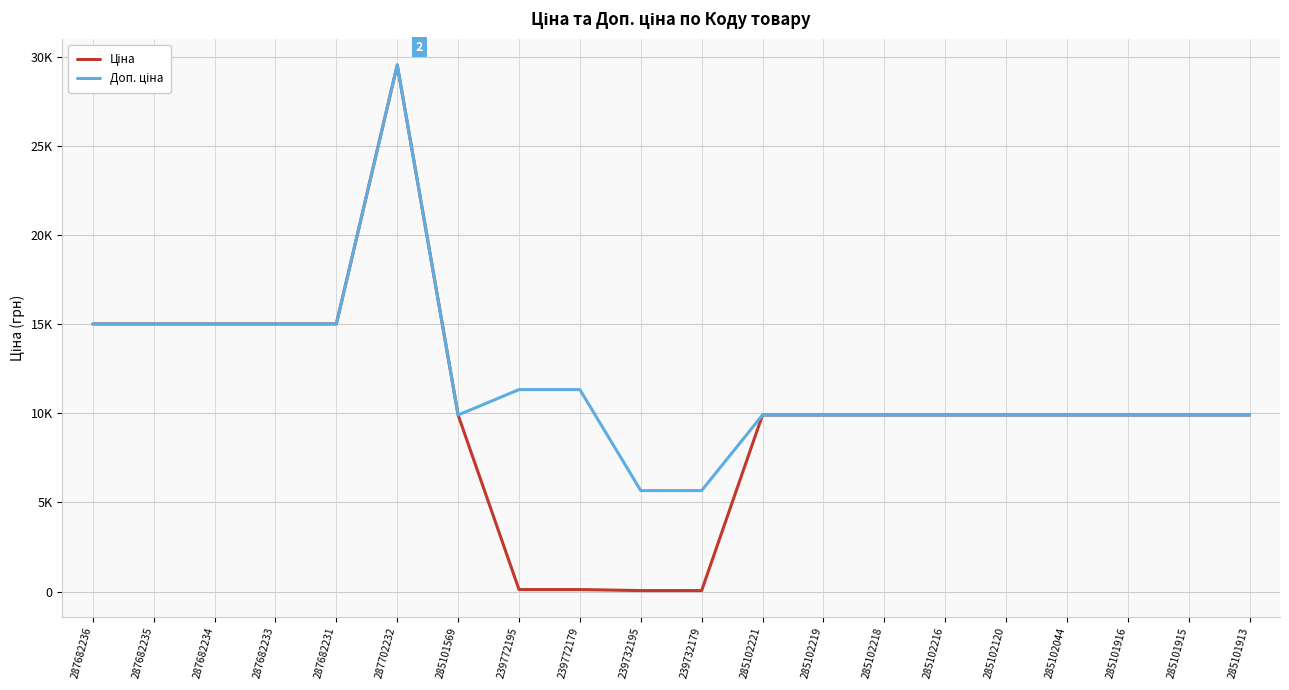

Does the chart have visible grid lines?

Yes